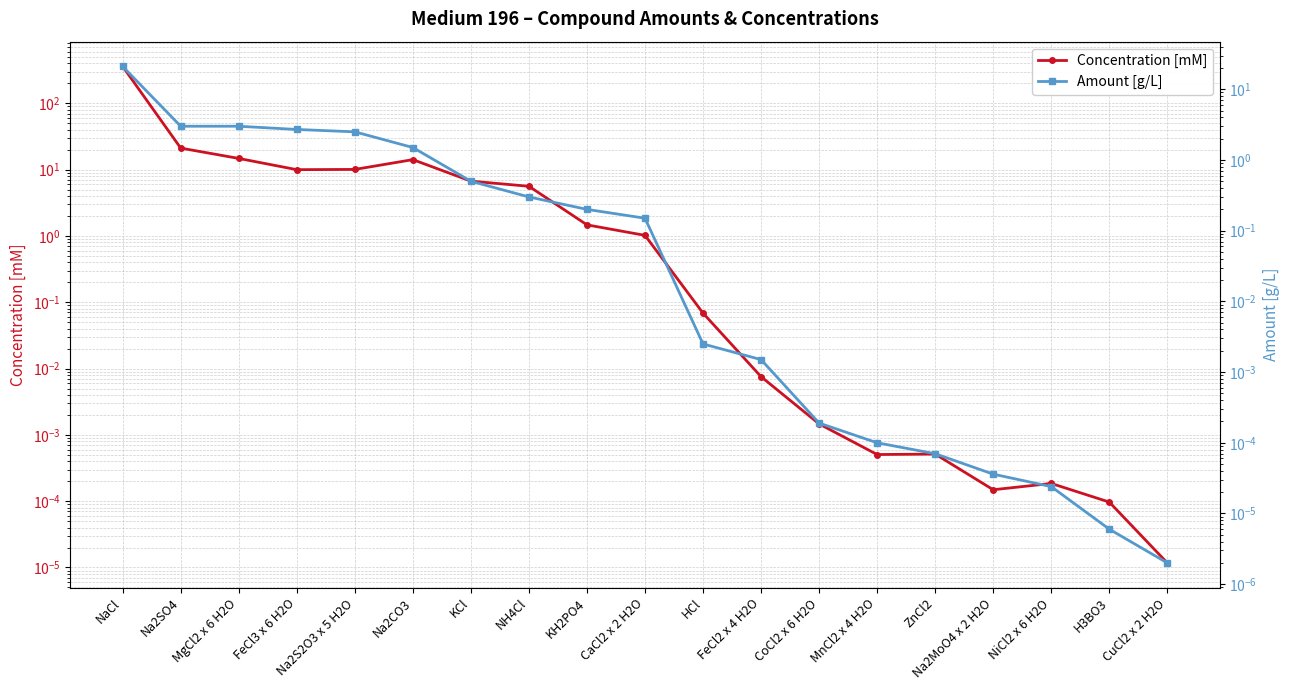

How many values in the Concentration [mM] series exceed 1?

10